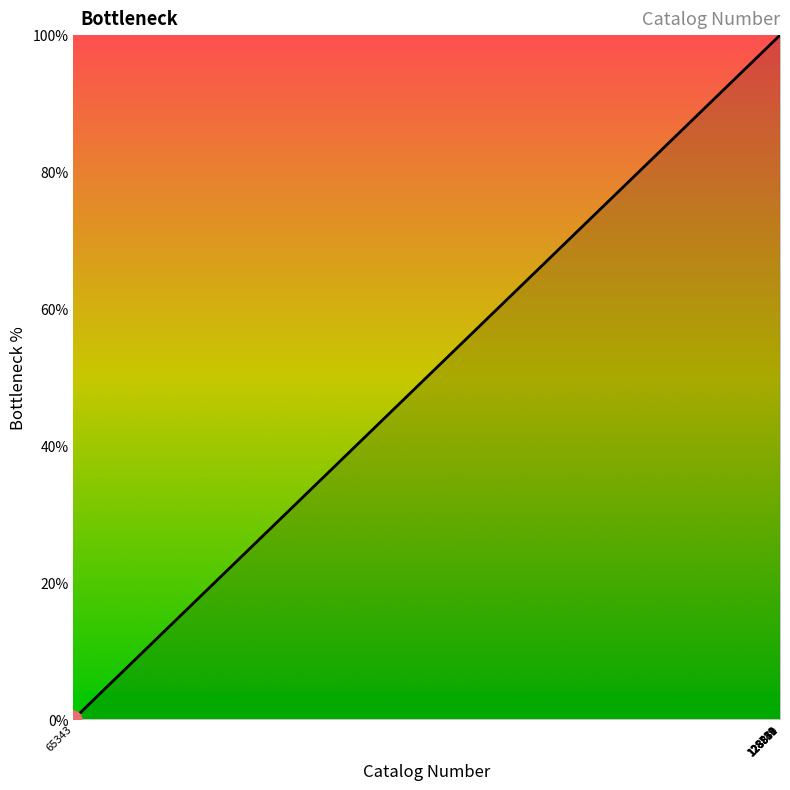

What is the difference between the maximum and minimum values?

100.0